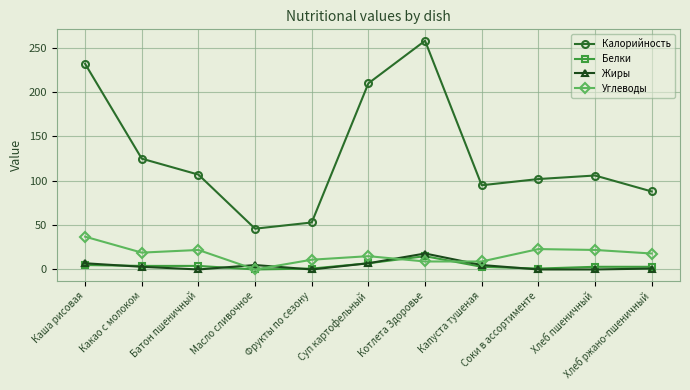

True or false: Жиры and Калорийность cross at least once.

False